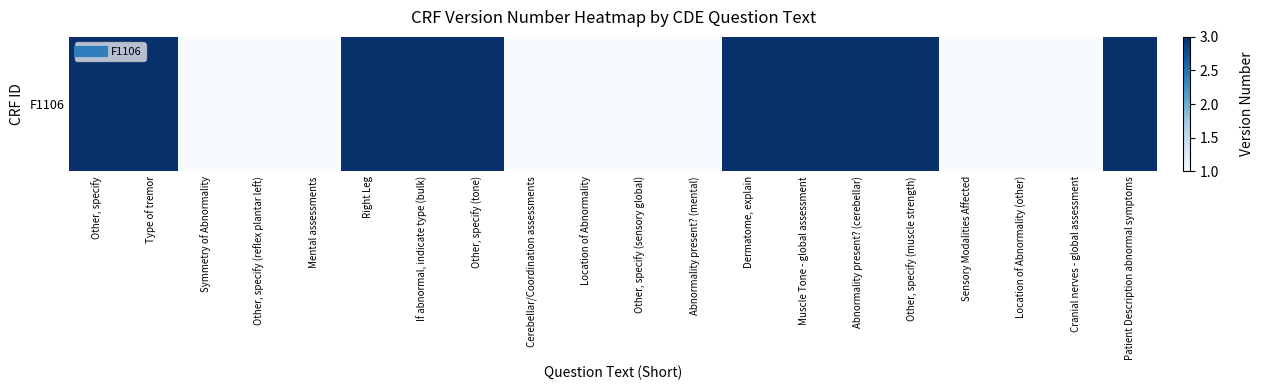

Reading left to right, list all the values displayed in this chart.

3	3	1	1	1	3	3	3	1	1	1	1	3	3	3	3	1	1	1	3